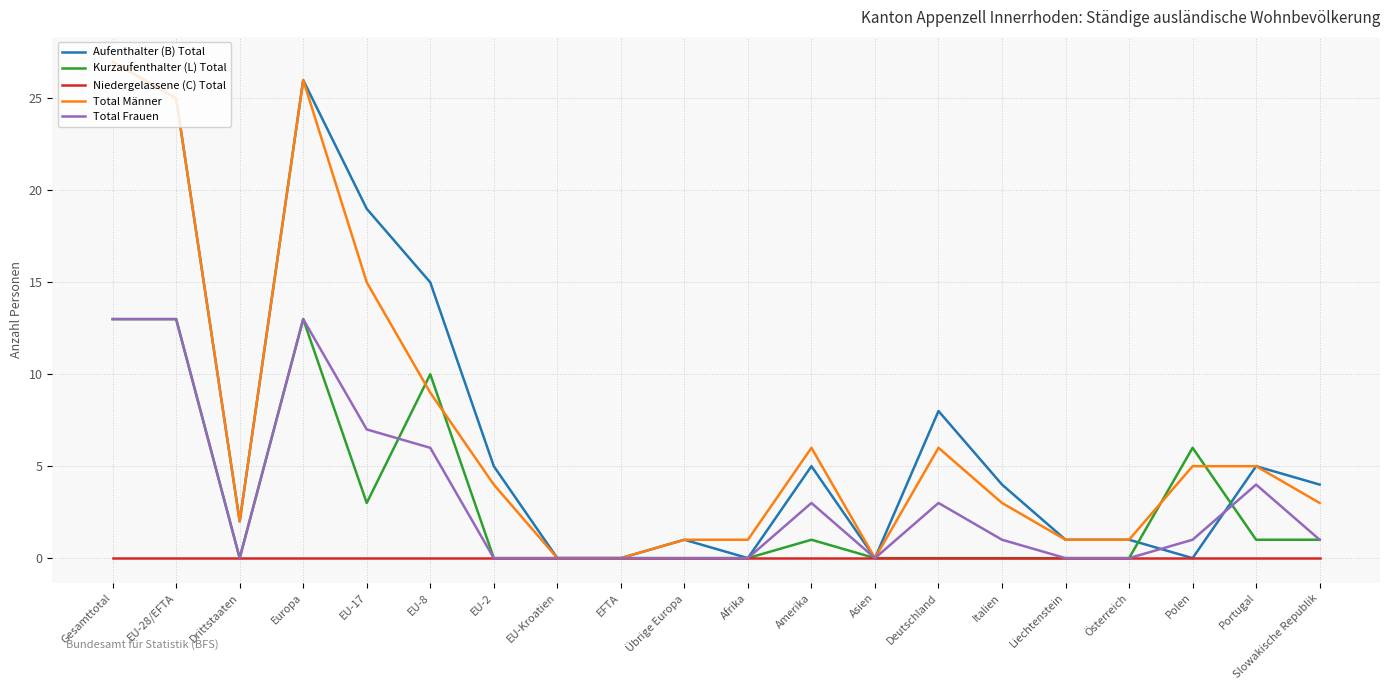

The Total Frauen series shows -5 at EU-Kroatien. True or false?

False